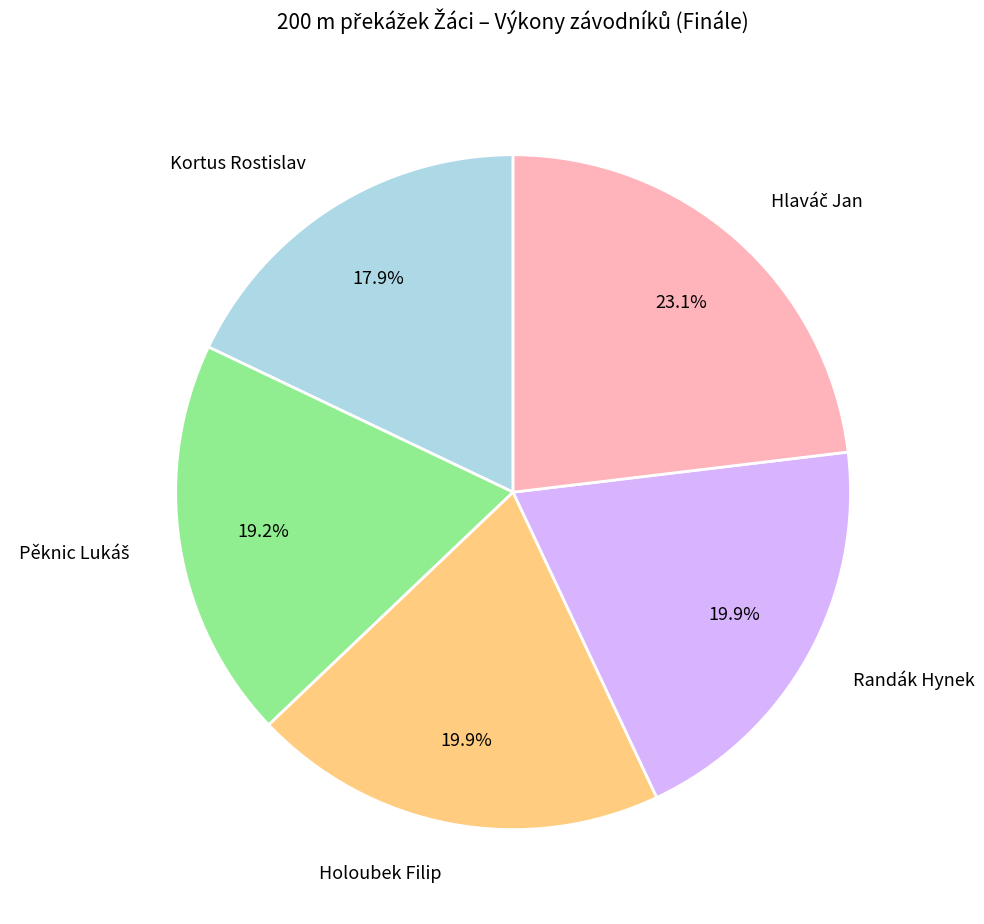

To the nearest percent, what is the difference between the largest and smallest slice percentages?

5%